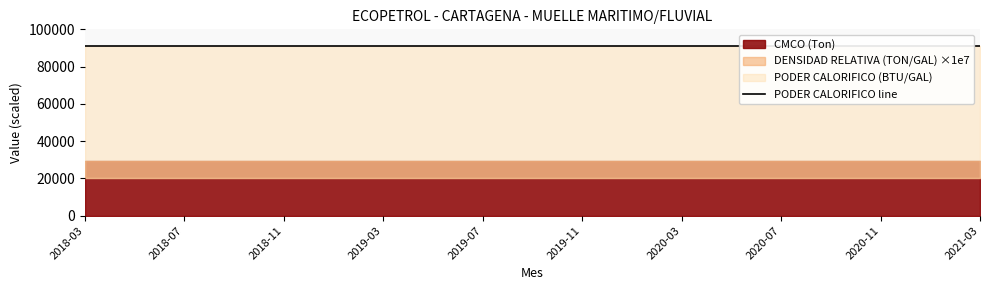

Reading left to right, what are all the values shown in this chart?

PODER CALORIFICO (BTU/GAL): 2018-03=90970.0	2018-05=90970.0	2018-07=90970.0	2018-09=90970.0	2018-11=90970.0	2019-01=90970.0	2019-03=90970.0	2019-05=90970.0	2019-07=90970.0	2019-09=90970.0	2019-11=90970.0	2020-01=90970.0	2020-03=90970.0	2020-05=90970.0	2020-07=90970.0	2020-09=90970.0	2020-11=90970.0	2021-01=90970.0	2021-03=90970.0
DENSIDAD RELATIVA (TON/GAL): 2018-03=0.0	2018-05=0.0	2018-07=0.0	2018-09=0.0	2018-11=0.0	2019-01=0.0	2019-03=0.0	2019-05=0.0	2019-07=0.0	2019-09=0.0	2019-11=0.0	2020-01=0.0	2020-03=0.0	2020-05=0.0	2020-07=0.0	2020-09=0.0	2020-11=0.0	2021-01=0.0	2021-03=0.0
CMCO (Ton): 2018-03=29.6	2018-05=29.6	2018-07=29.6	2018-09=29.6	2018-11=29.6	2019-01=29.6	2019-03=29.6	2019-05=29.6	2019-07=29.6	2019-09=29.6	2019-11=29.6	2020-01=29.6	2020-03=29.6	2020-05=29.6	2020-07=29.6	2020-09=29.6	2020-11=29.6	2021-01=29.6	2021-03=29.6